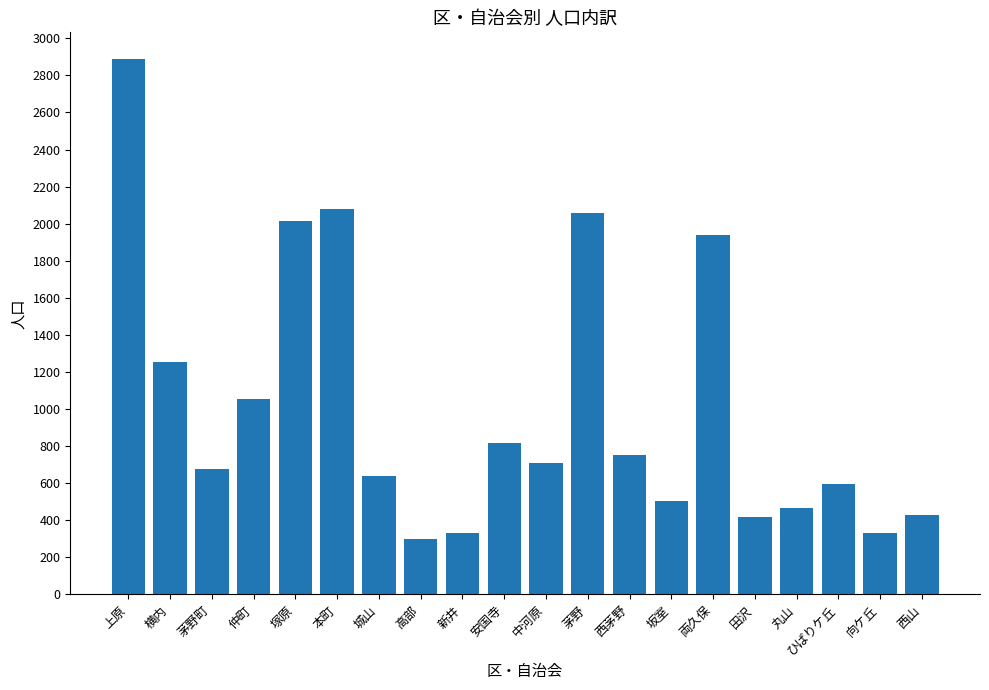

At which label is the value closest to 1592?

横内